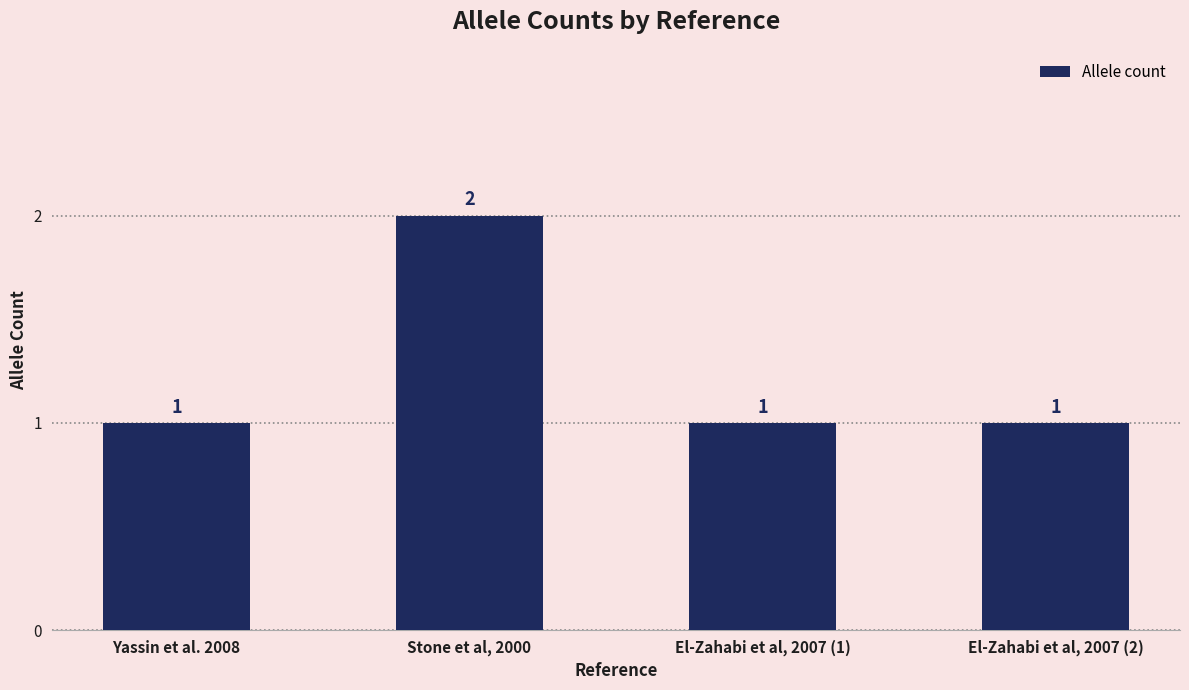

What is the difference between the values at Stone et al, 2000 and El-Zahabi et al, 2007 (1)?

1